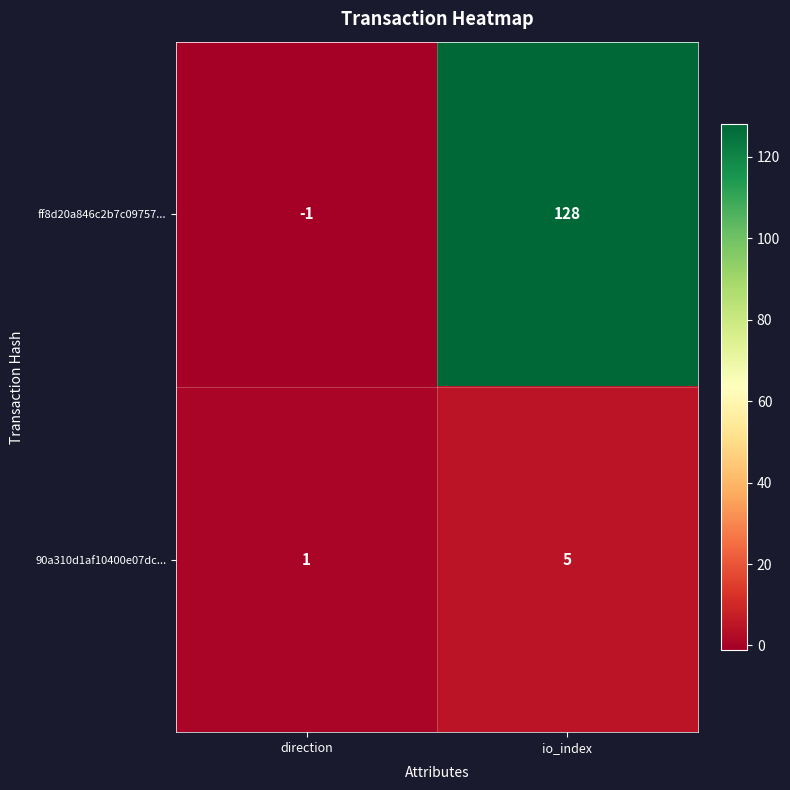

What value does the ff8d20a846c2b7c09757... series have at io_index, to the nearest 5?

130